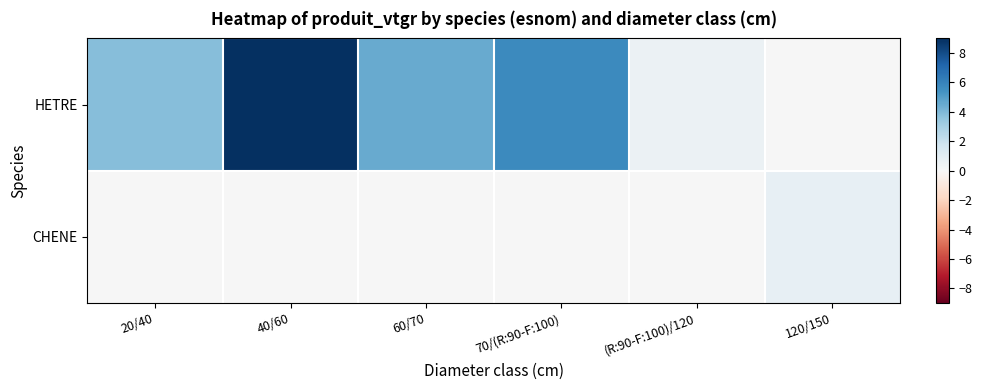

How many distinct data groups are displayed?

2